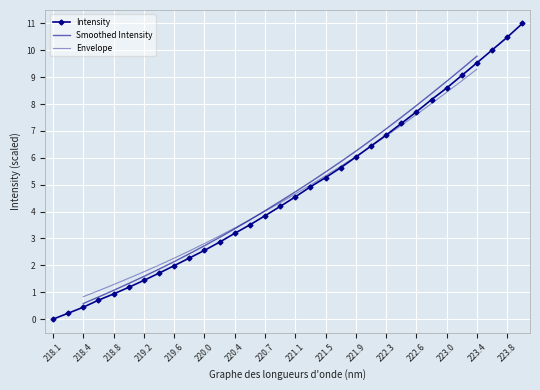

What is the average value?

4.8